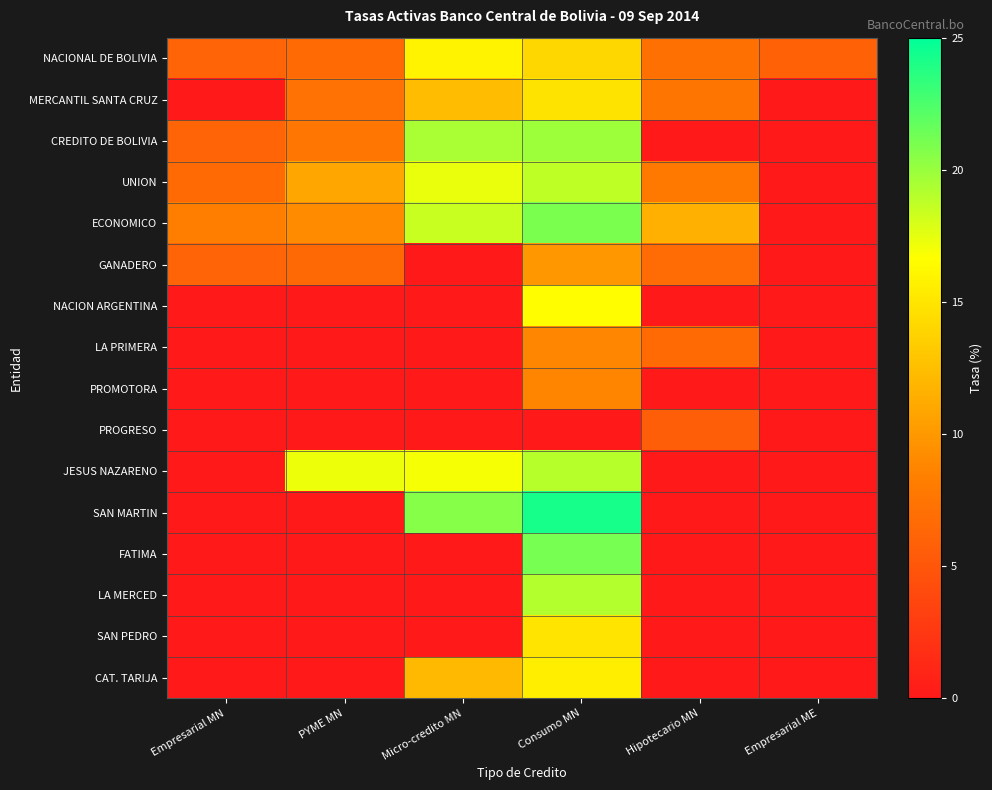

Count the number of data series in this chart.

16